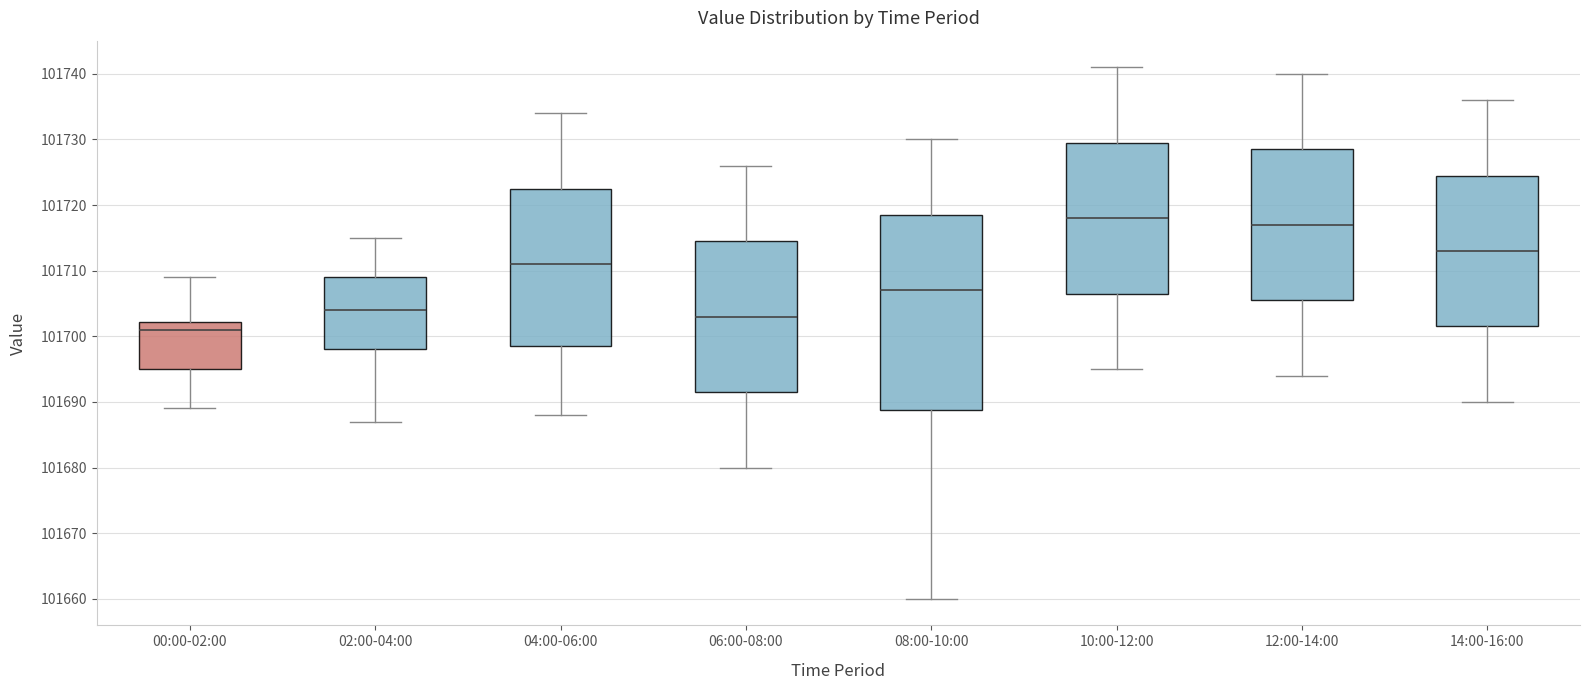

Reading left to right, transcribe this box plot: for each box, give where its median line is, the range the box spans, and where its two whiskers end, as read against the y-axis. The values are not printed on the chart, so give them approximately, as read against the axis.

00:00-02:00: median 101701, box 101695 to 101702, whiskers 101689 to 101709
02:00-04:00: median 101704, box 101698 to 101709, whiskers 101687 to 101715
04:00-06:00: median 101711, box 101699 to 101723, whiskers 101688 to 101734
06:00-08:00: median 101703, box 101692 to 101715, whiskers 101680 to 101726
08:00-10:00: median 101707, box 101689 to 101719, whiskers 101660 to 101730
10:00-12:00: median 101718, box 101707 to 101730, whiskers 101695 to 101741
12:00-14:00: median 101717, box 101706 to 101729, whiskers 101694 to 101740
14:00-16:00: median 101713, box 101702 to 101725, whiskers 101690 to 101736